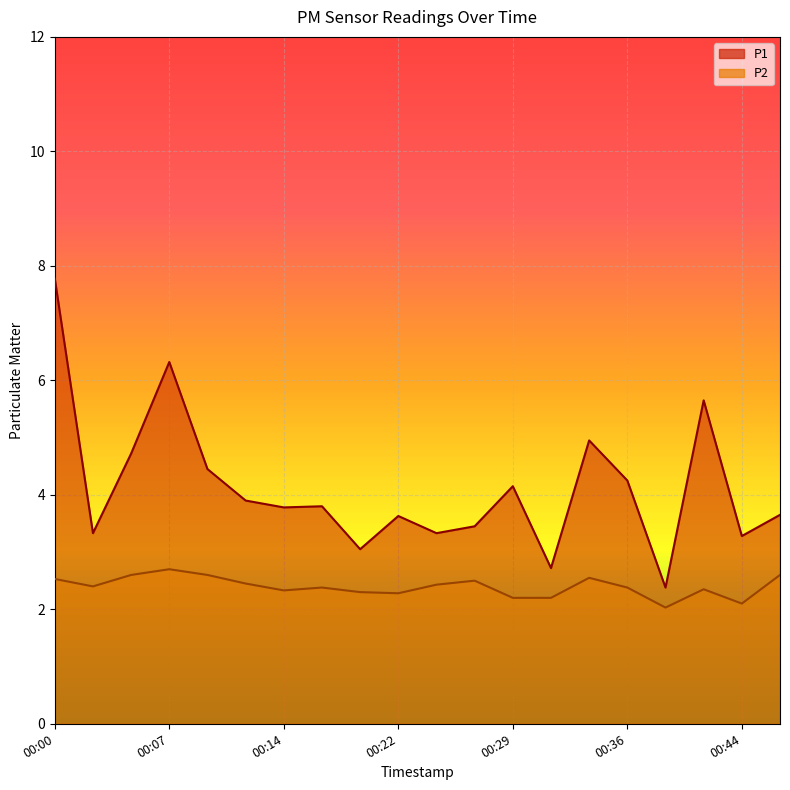

Between 00:02 and 00:46, which is larger?

00:46